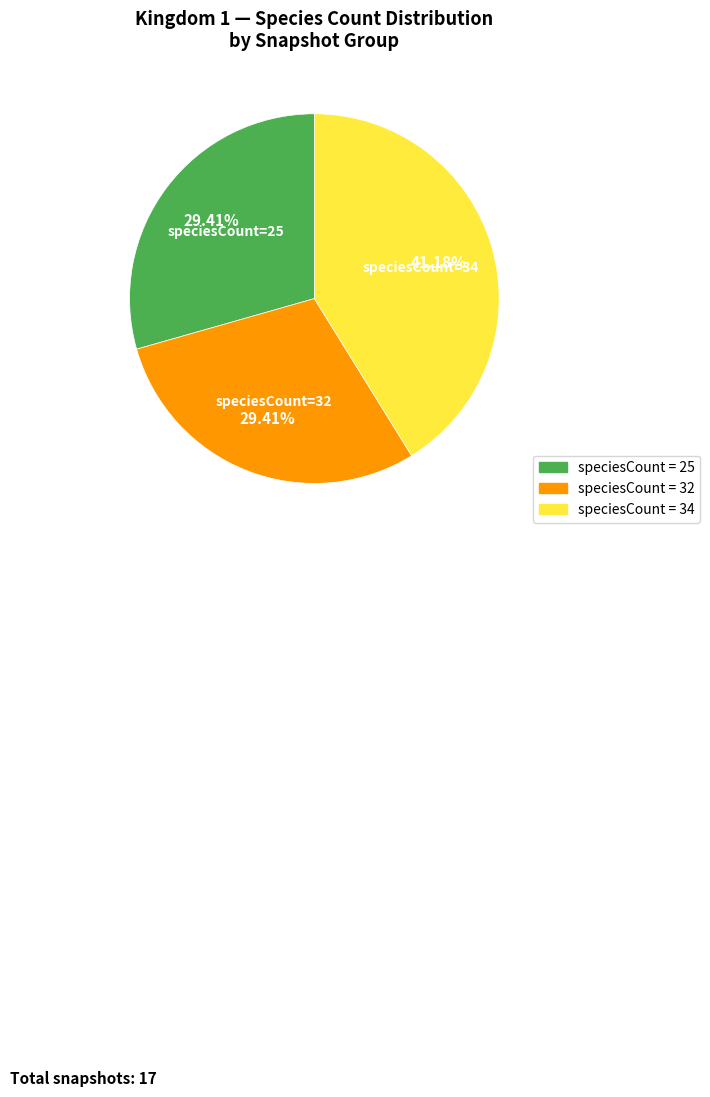

Is there a majority slice in this chart?

No